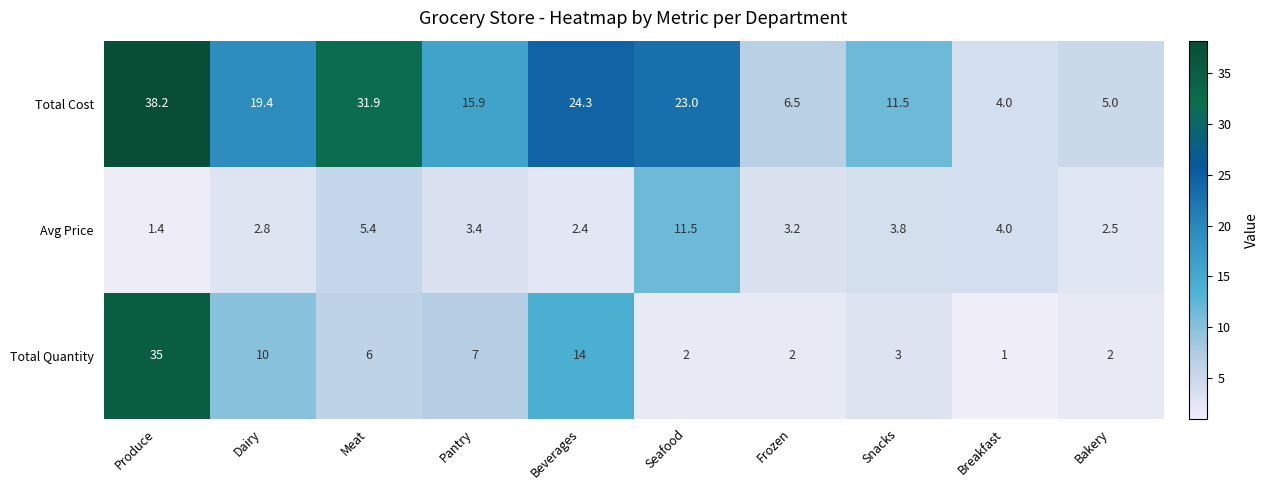

Which series changed the most between Dairy and Snacks?

Total Cost